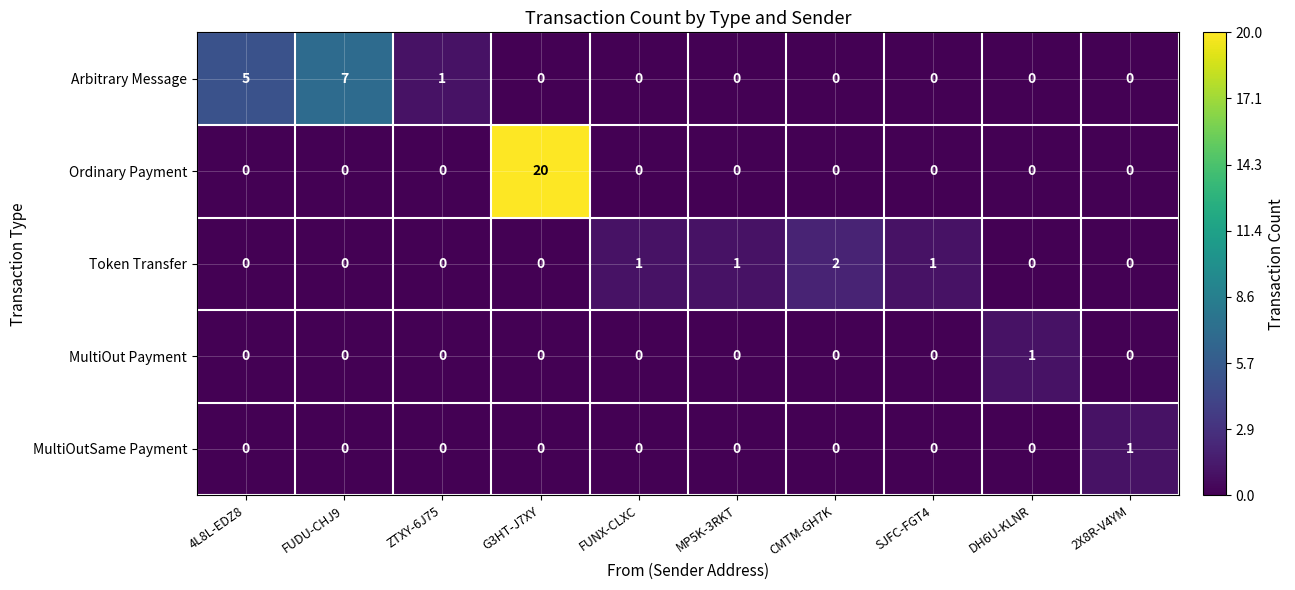

How many data points in Ordinary Payment are above 0?

1